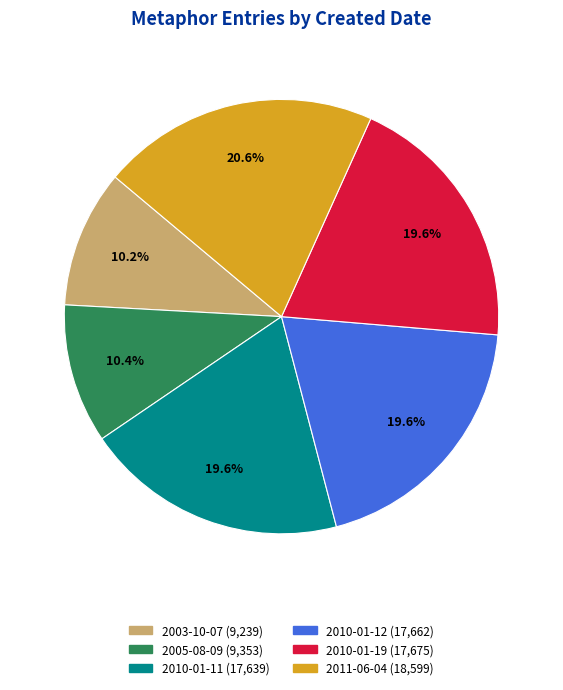

Count the number of slices in the pie.

6